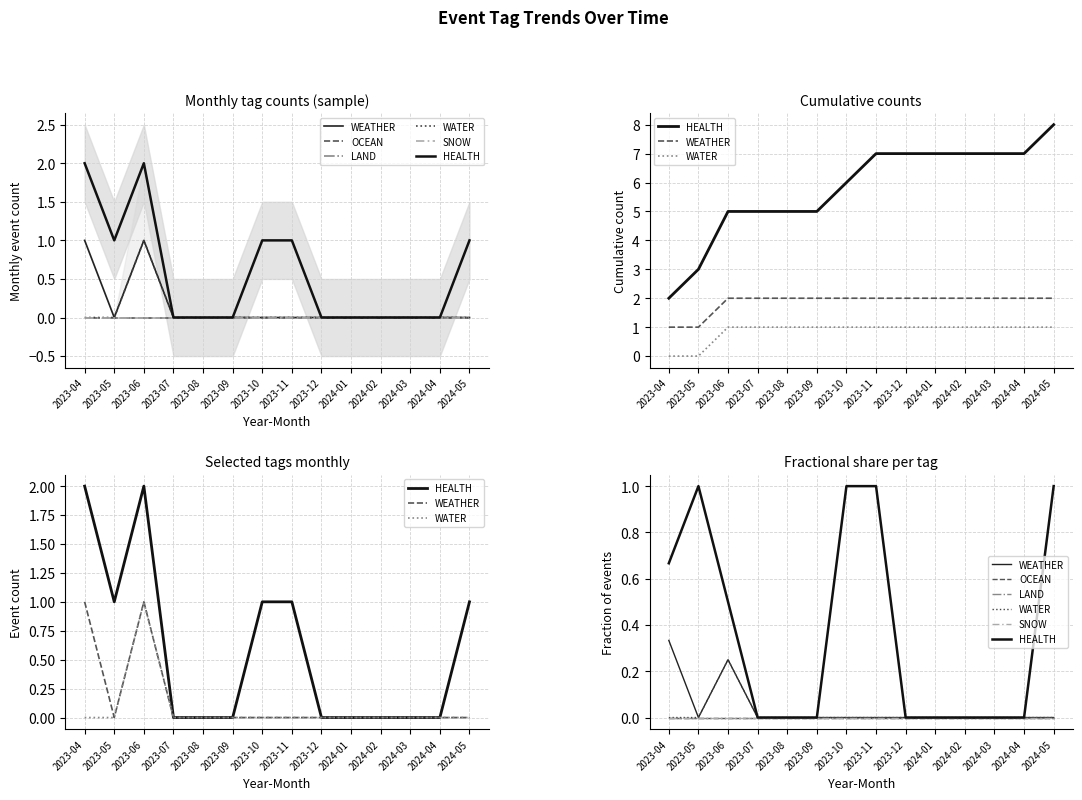

True or false: WATER has a value of -0.1 at 2023-10.

False